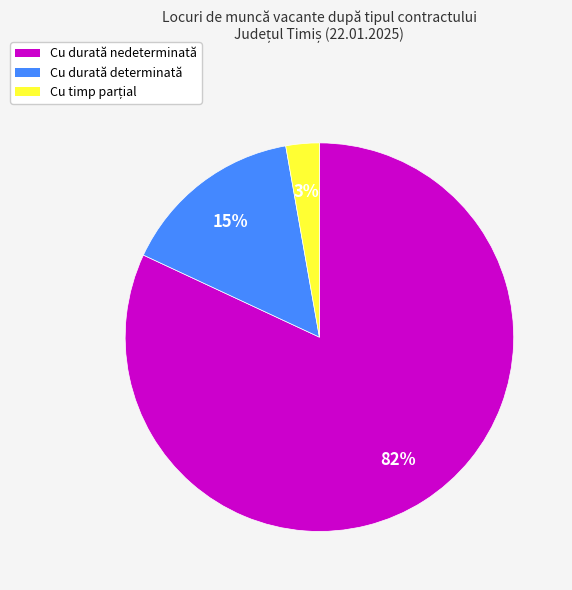

Which category has the biggest portion of the pie?

Cu durată nedeterminată